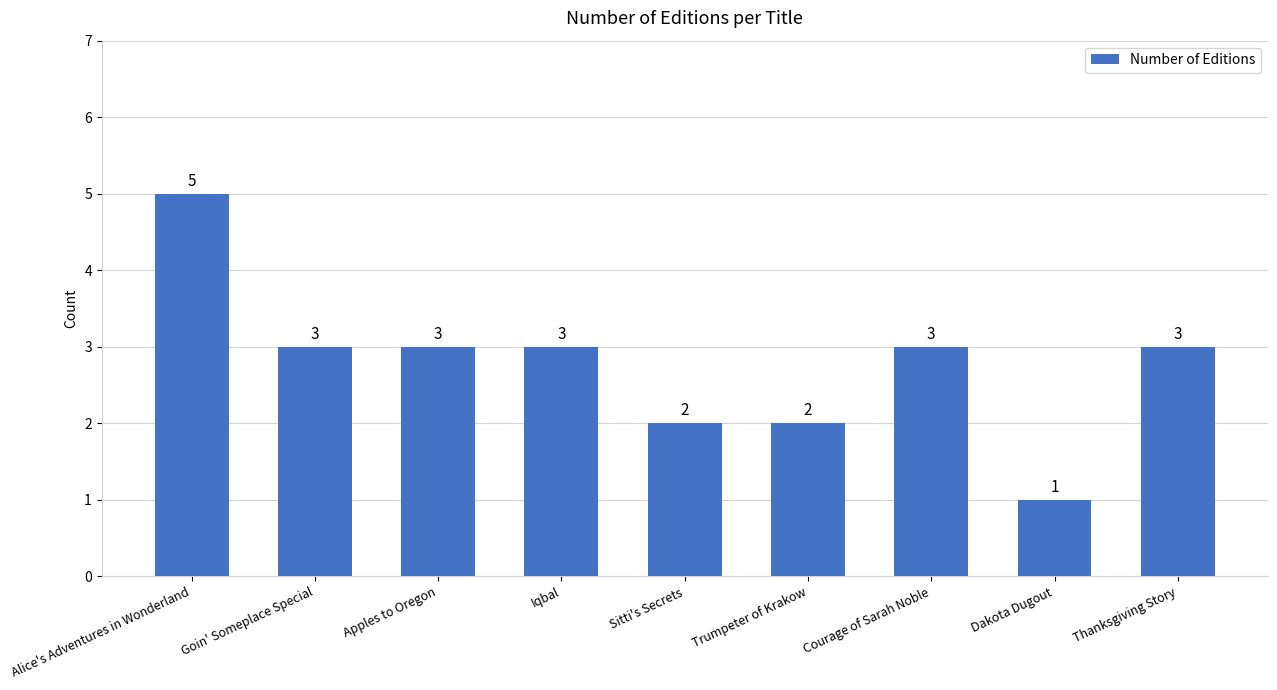

Which label corresponds to the largest value in the chart?

Alice's Adventures in Wonderland